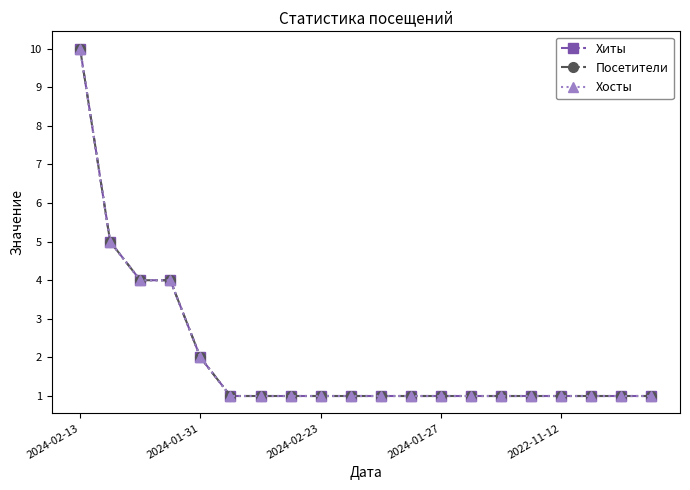

Does the chart have visible grid lines?

No